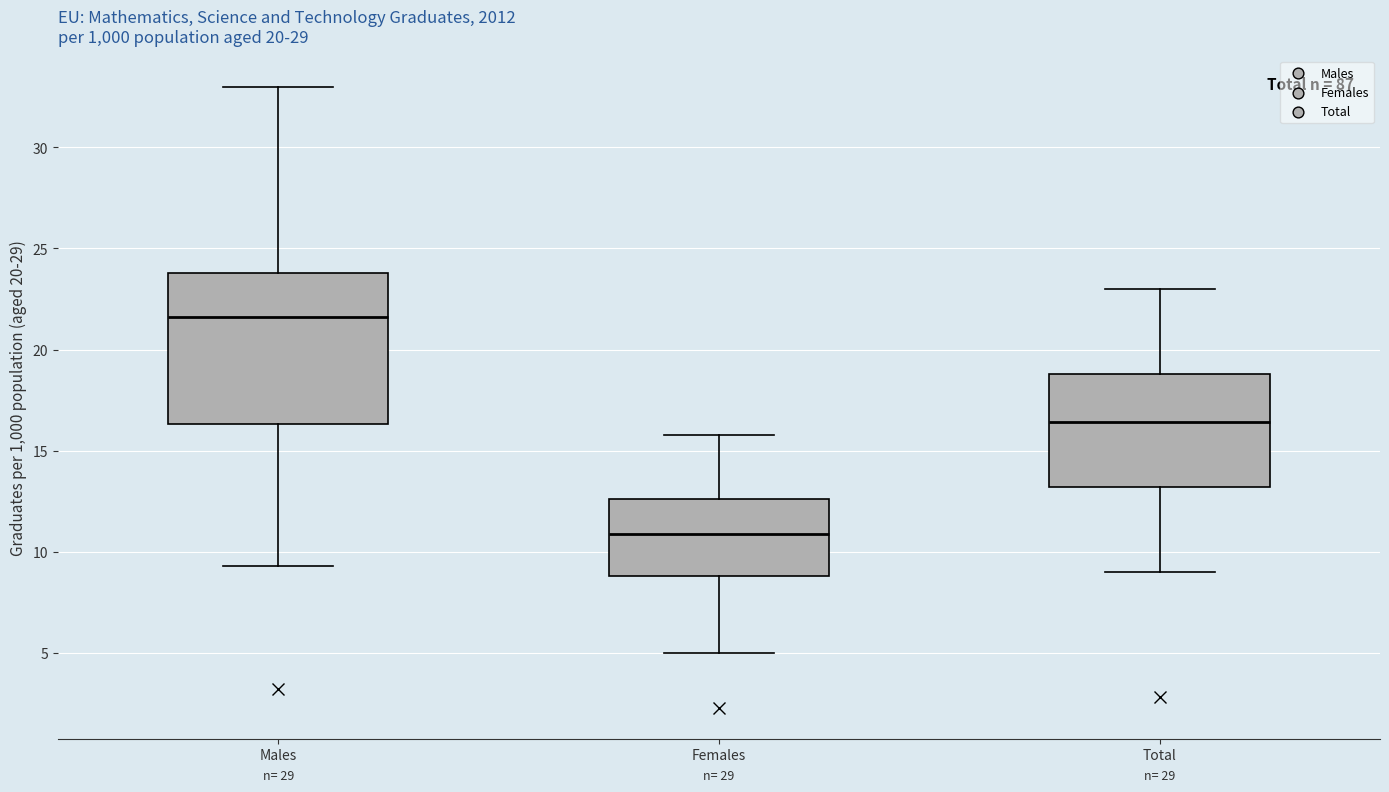

Which box's median line is the lowest?

Females